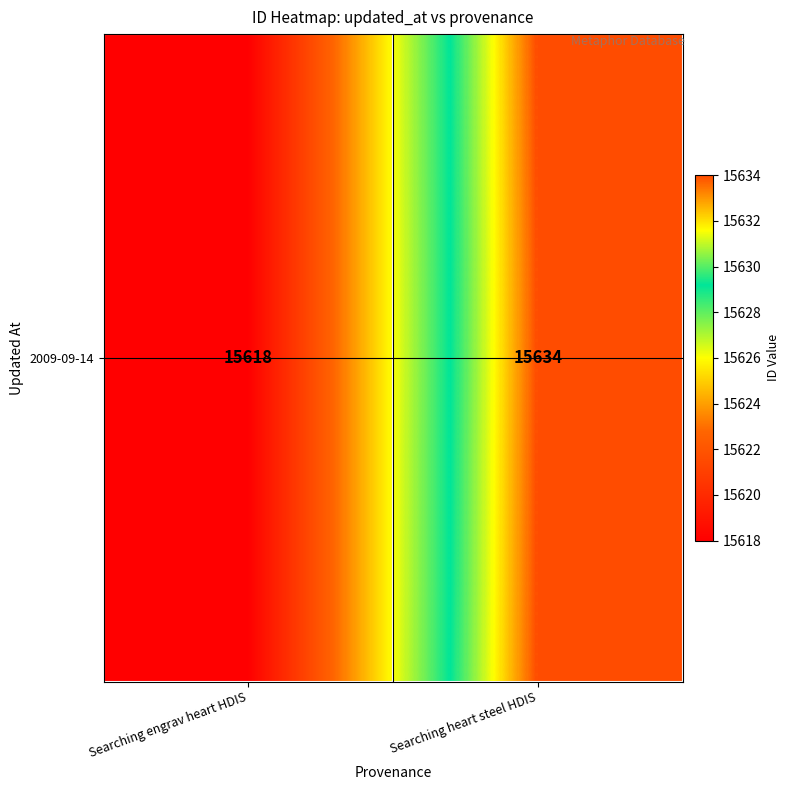

What is the approximate value at Searching heart steel HDIS?

15634